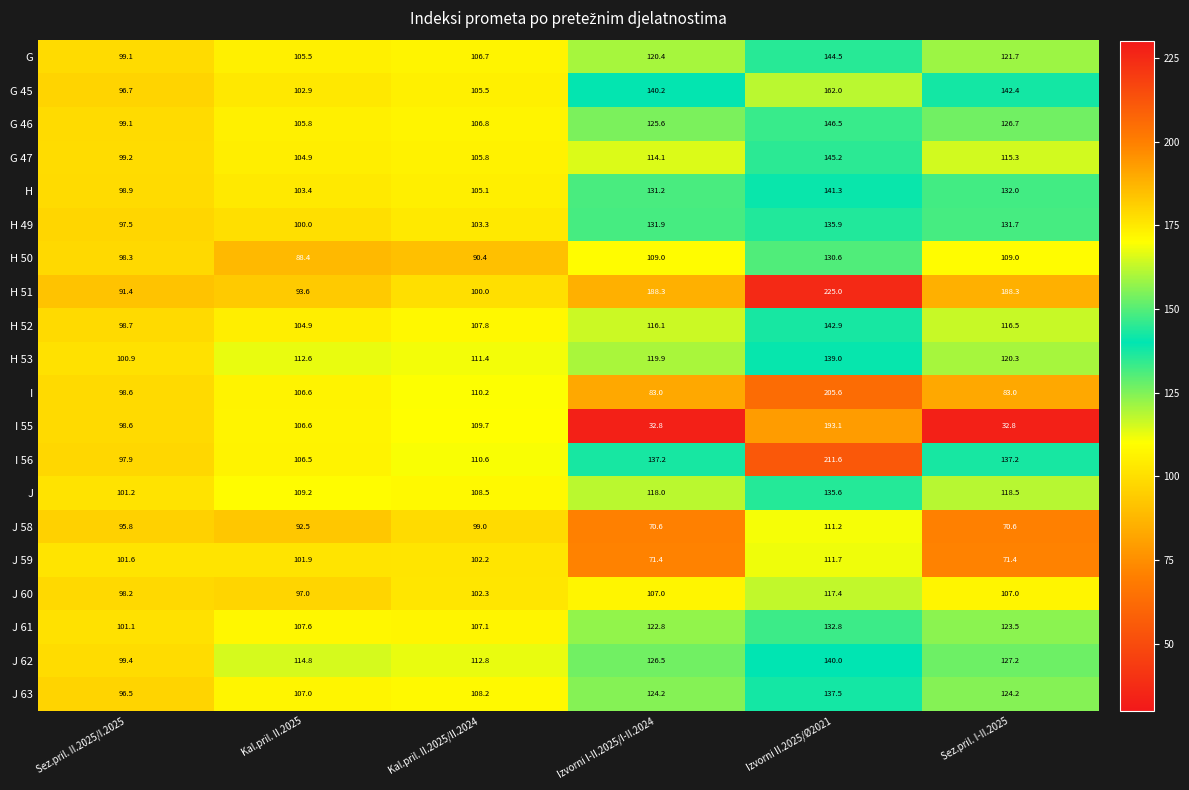

What is the average value of the G 46 series?

118.4